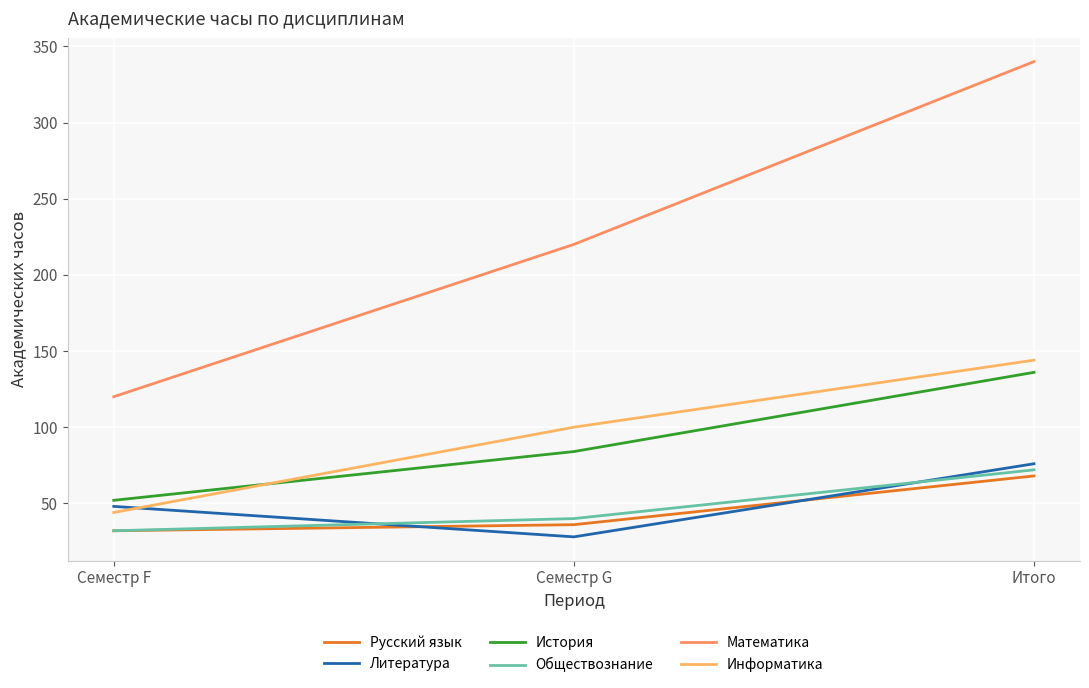

Which series has the largest total across all categories?

Математика